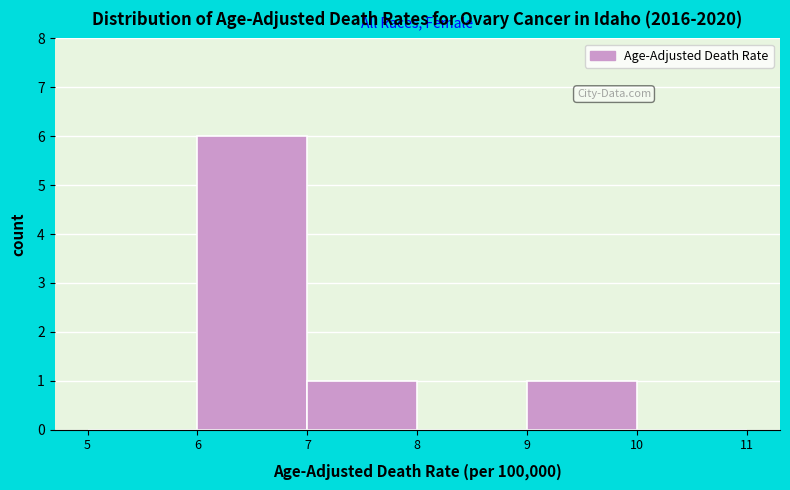

Over which range of the x-axis is the bar tallest?

6 to 7